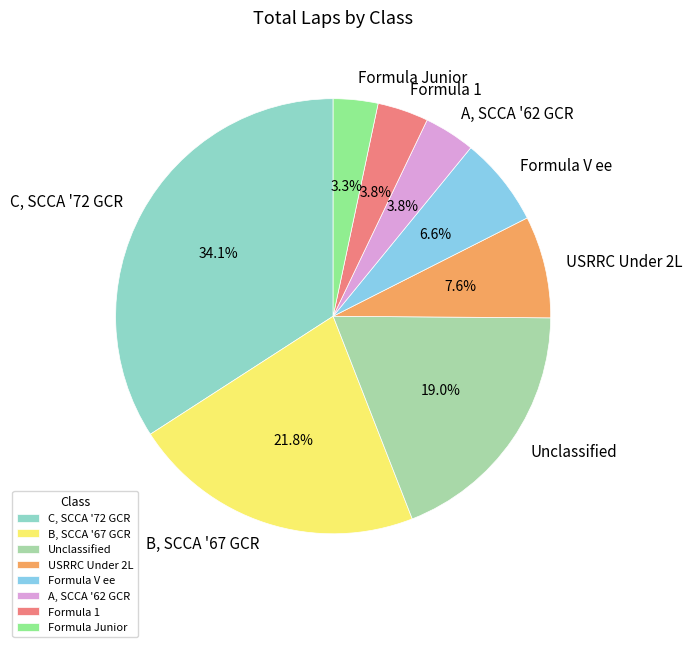

Which has a higher value, Formula 1 or USRRC Under 2L?

USRRC Under 2L